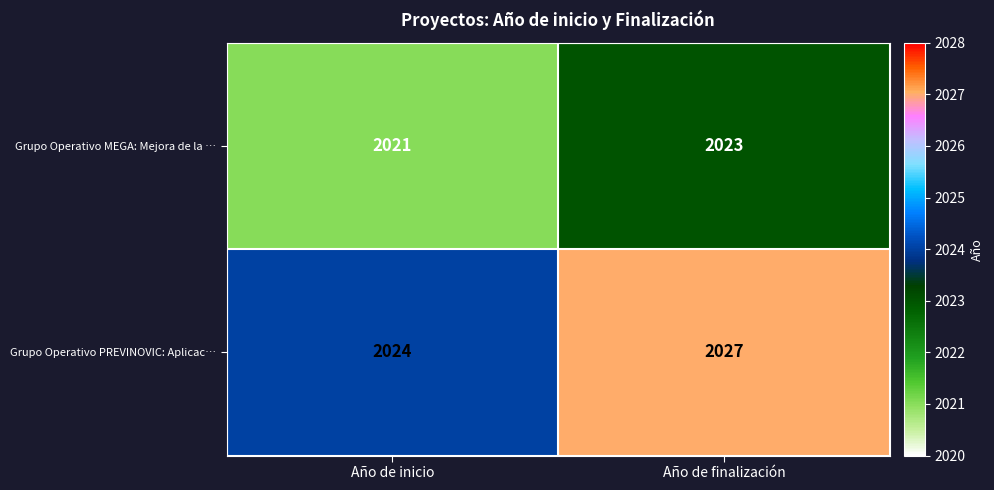

Which category has the highest value in the Grupo Operativo MEGA: Mejora de la … series?

Año de finalización